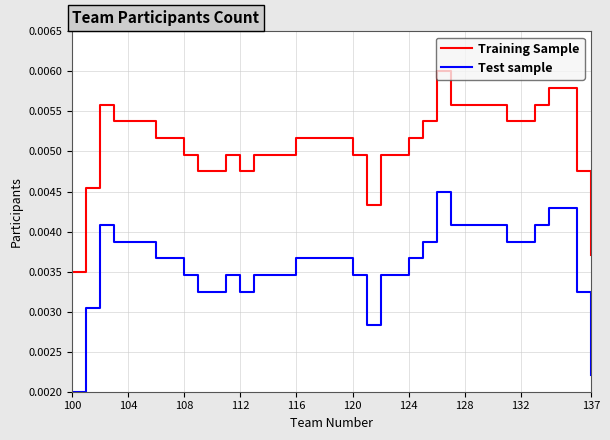

True or false: Test sample and Training Sample intersect in this chart.

False